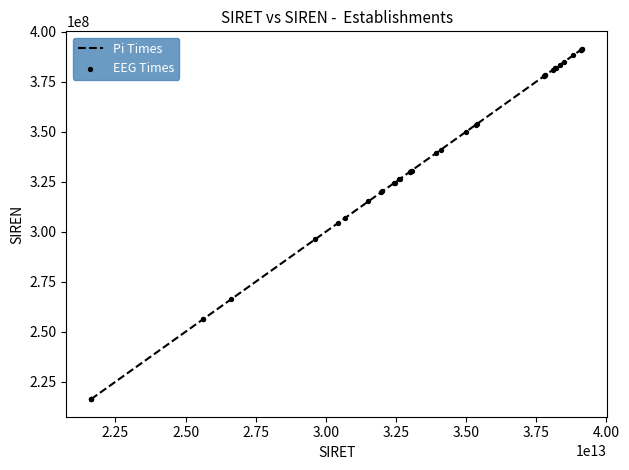

What is the smallest value displayed?

216300822